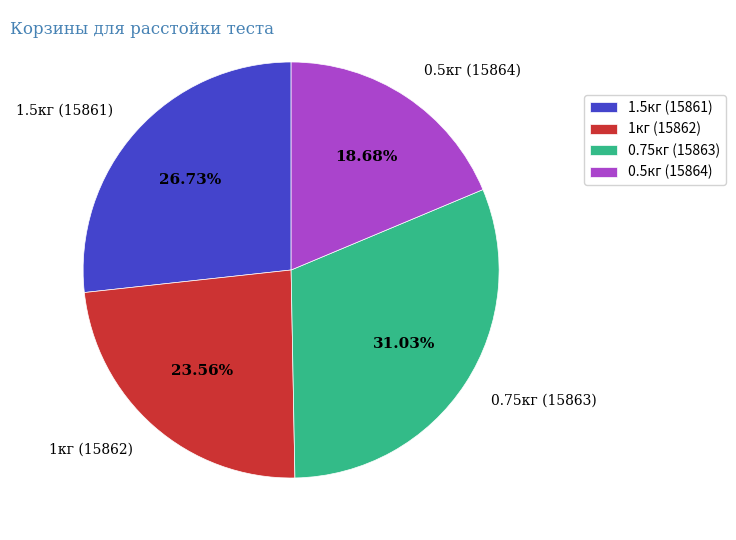

Between 1кг (15862) and 0.5кг (15864), which is larger?

1кг (15862)